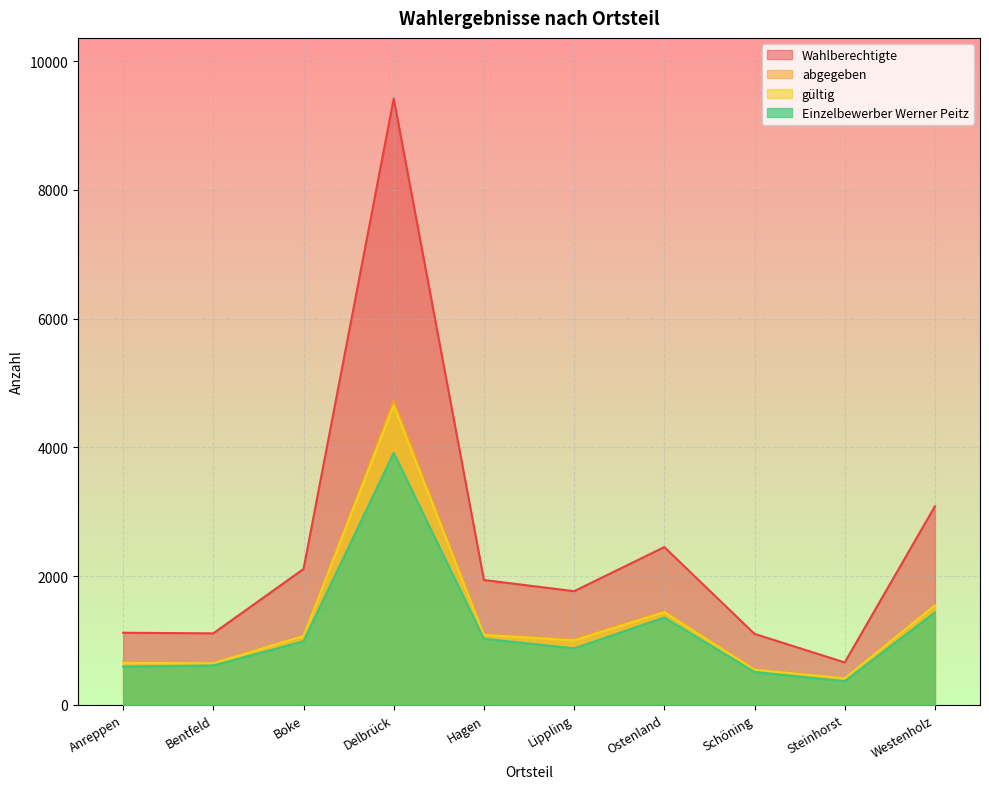

What is the label of the 9th point from the left?

Steinhorst